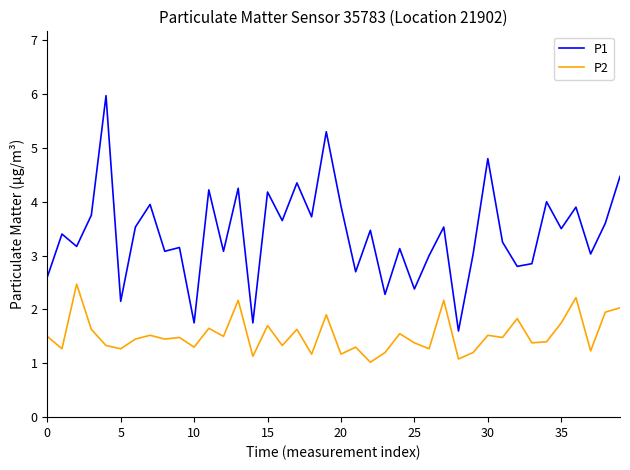

Rank the series by their average value, from highest to lowest.

P1, P2